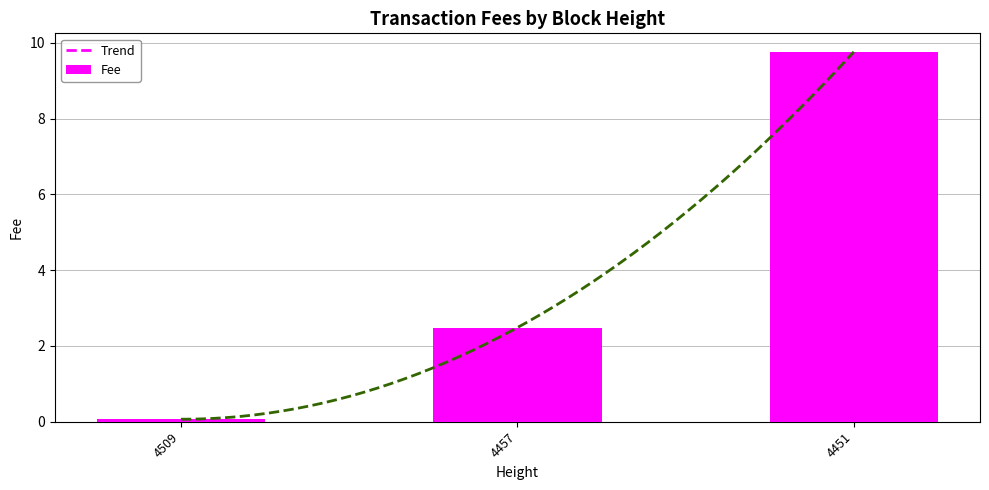

Where is the data nearest to the value 4?

4457